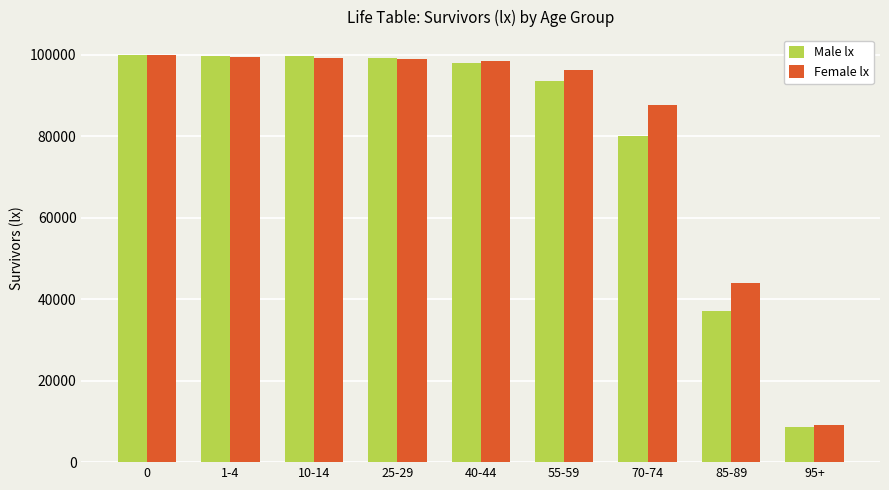

What is the sum of the Female lx values at 40-44 and 95+?

107554